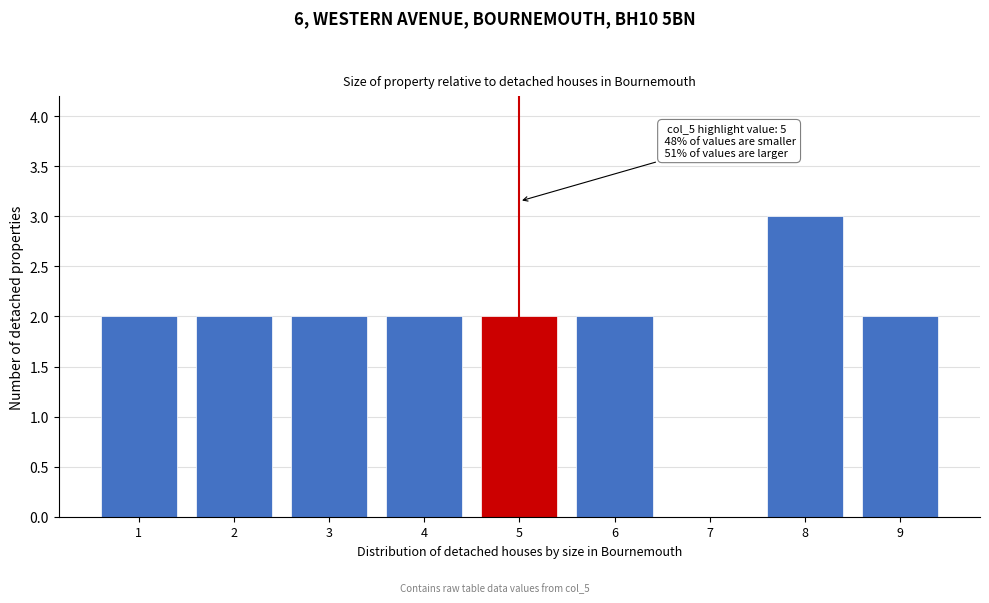

Which range on the x-axis has the tallest bar?

7.5 to 8.5